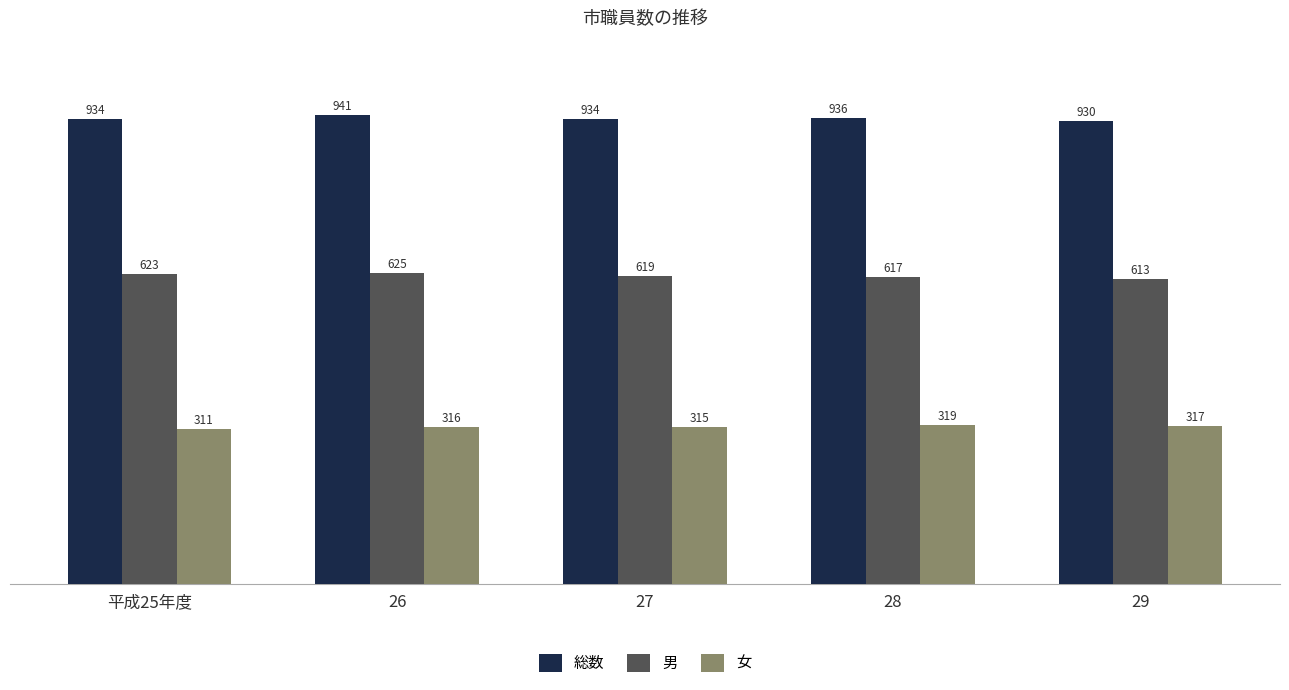

At 26, list the series in order from largest to smallest.

総数, 男, 女